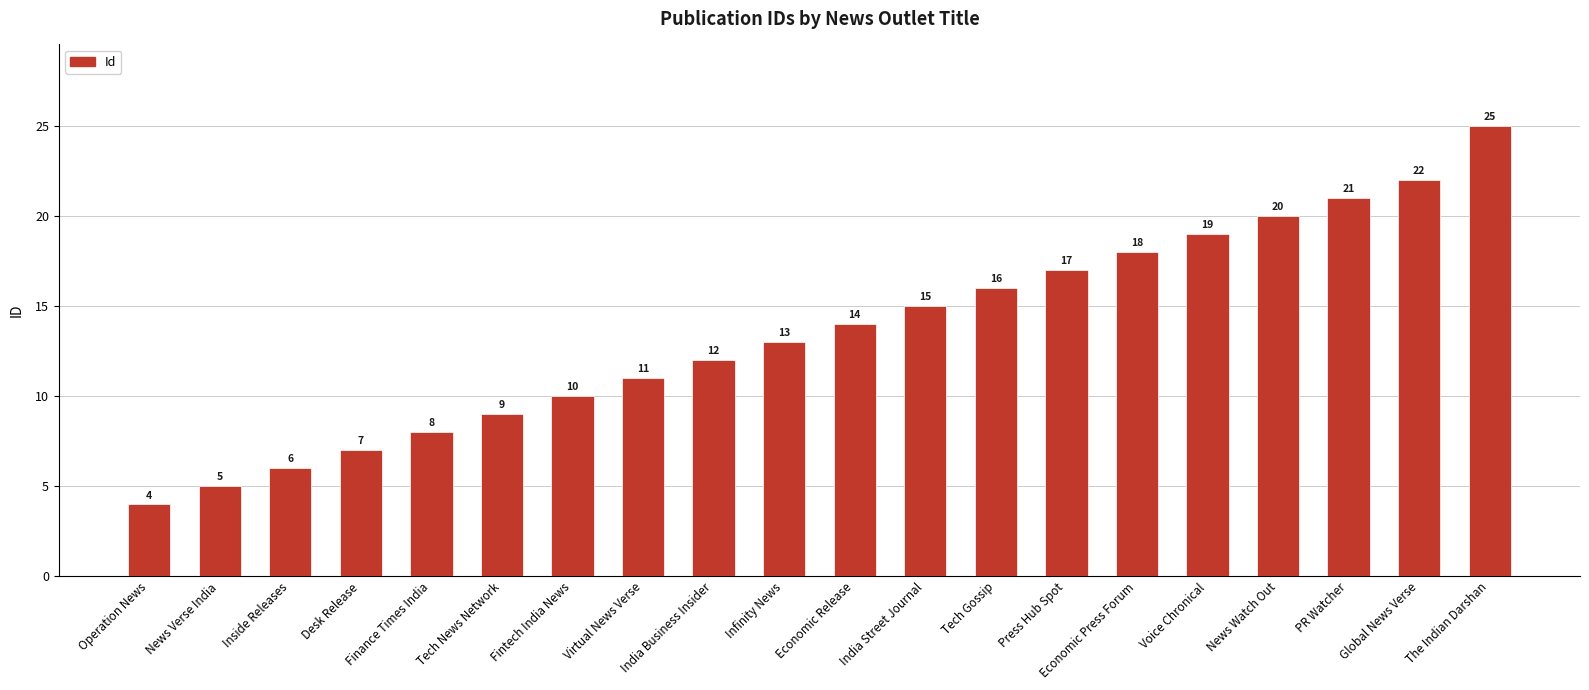

What is the difference between the second highest and minimum values?

18